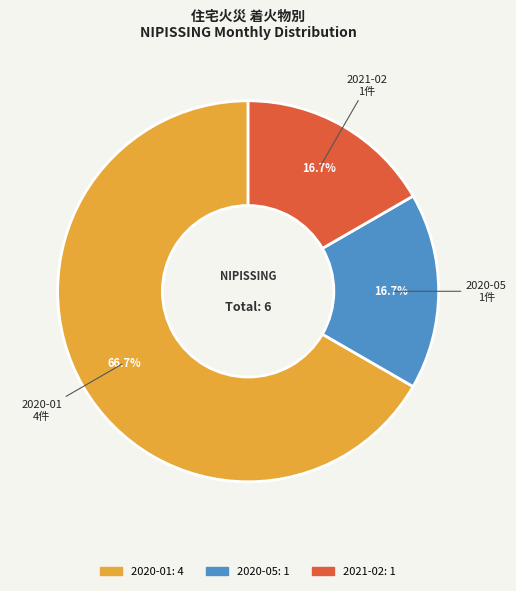

How many segments does this pie chart have?

3